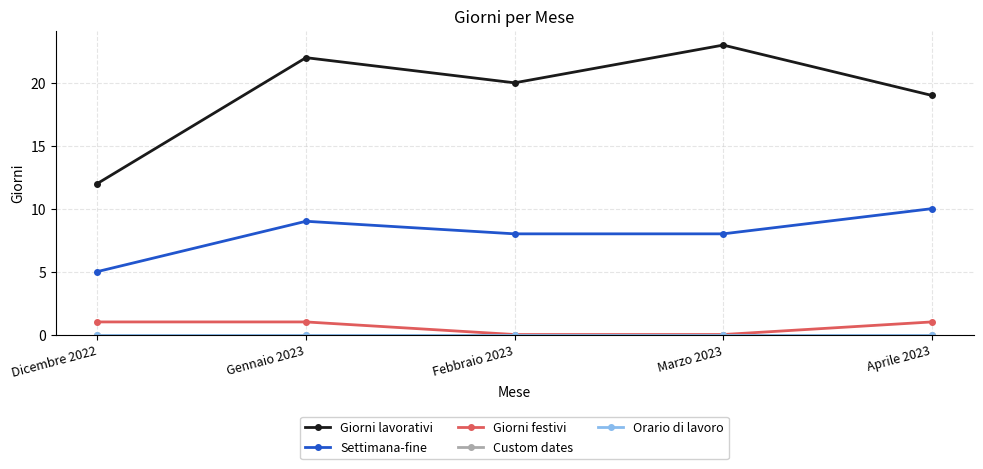

Does the chart have visible grid lines?

Yes